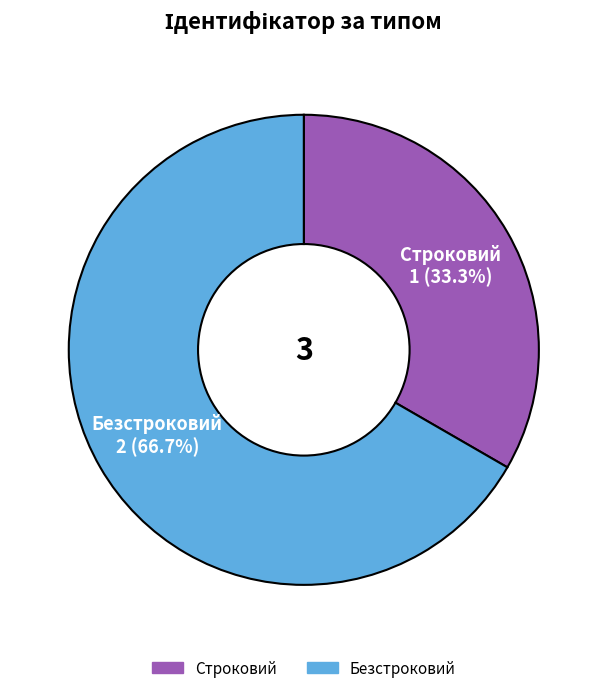

Rank the categories by value from highest to lowest.

Безстроковий, Строковий